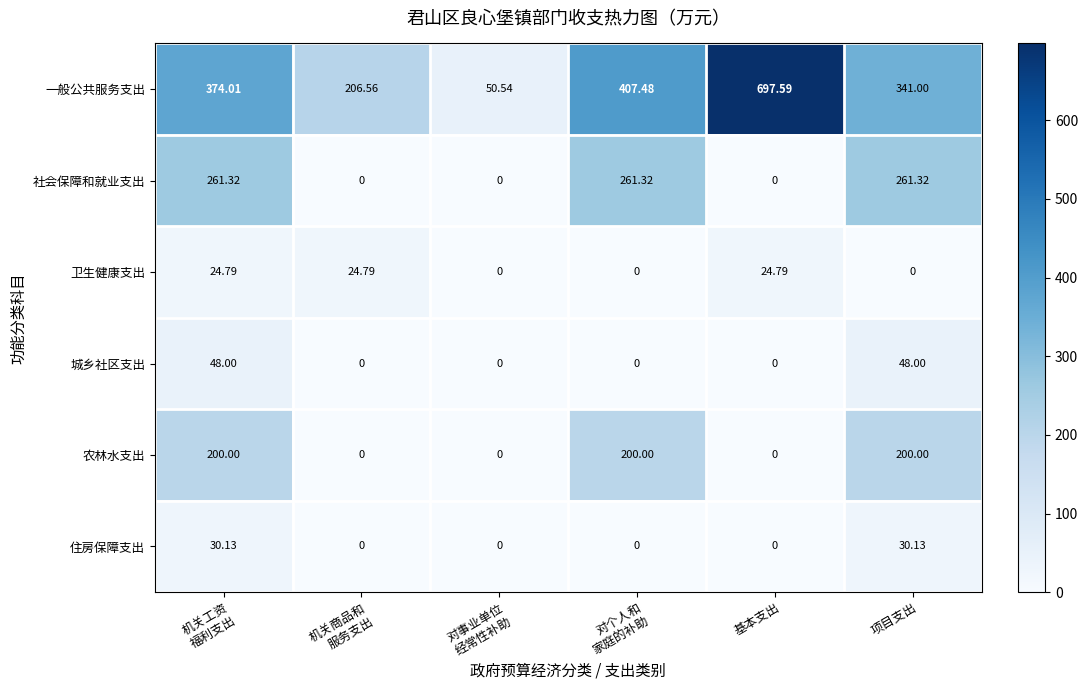

Rank the series by their maximum value, from highest to lowest.

一般公共服务支出, 社会保障和就业支出, 农林水支出, 城乡社区支出, 住房保障支出, 卫生健康支出